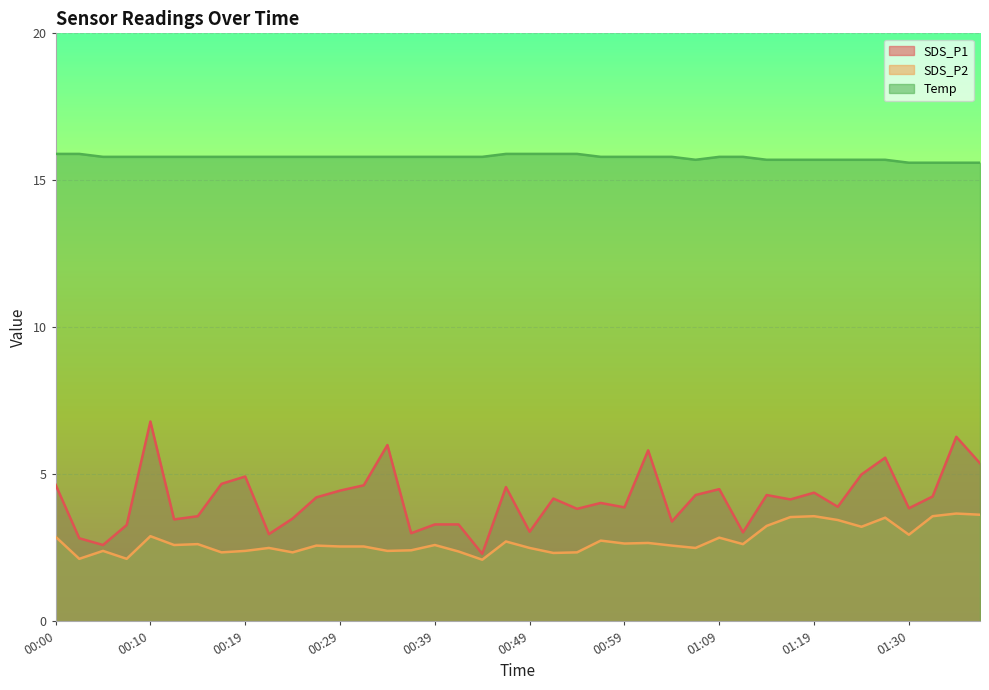

What is the label of the 15th point from the left?

00:34